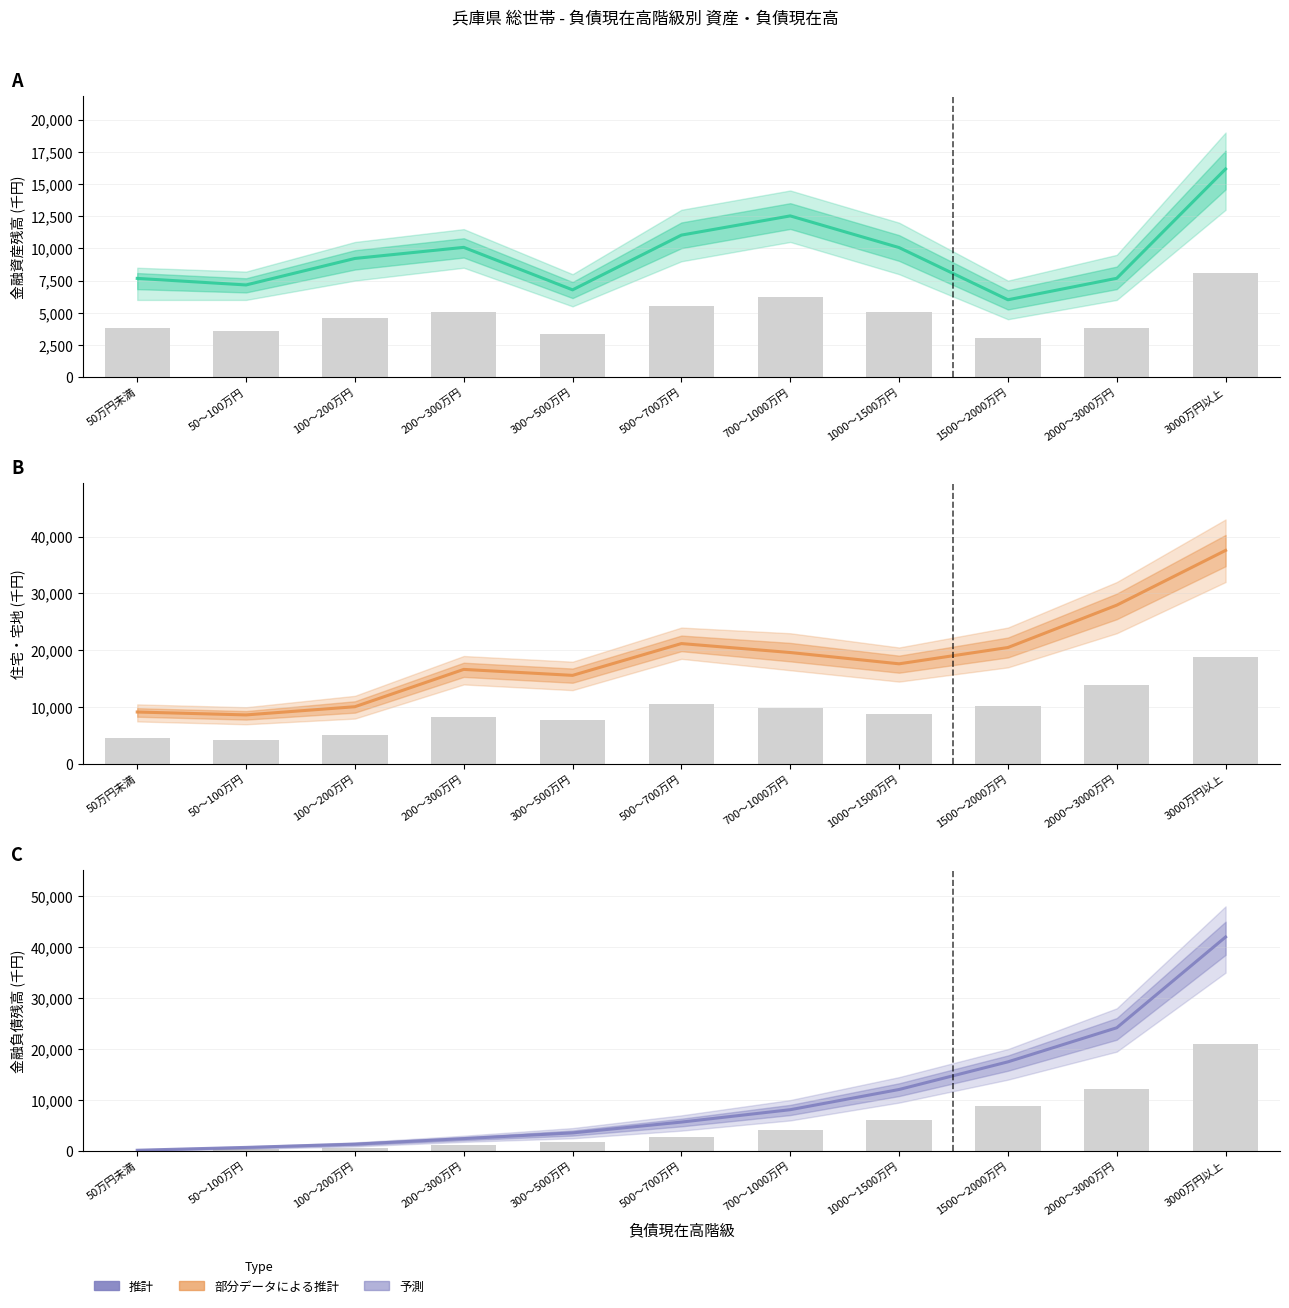

At which label does 住宅・宅地 reach its peak?

3000万円以上